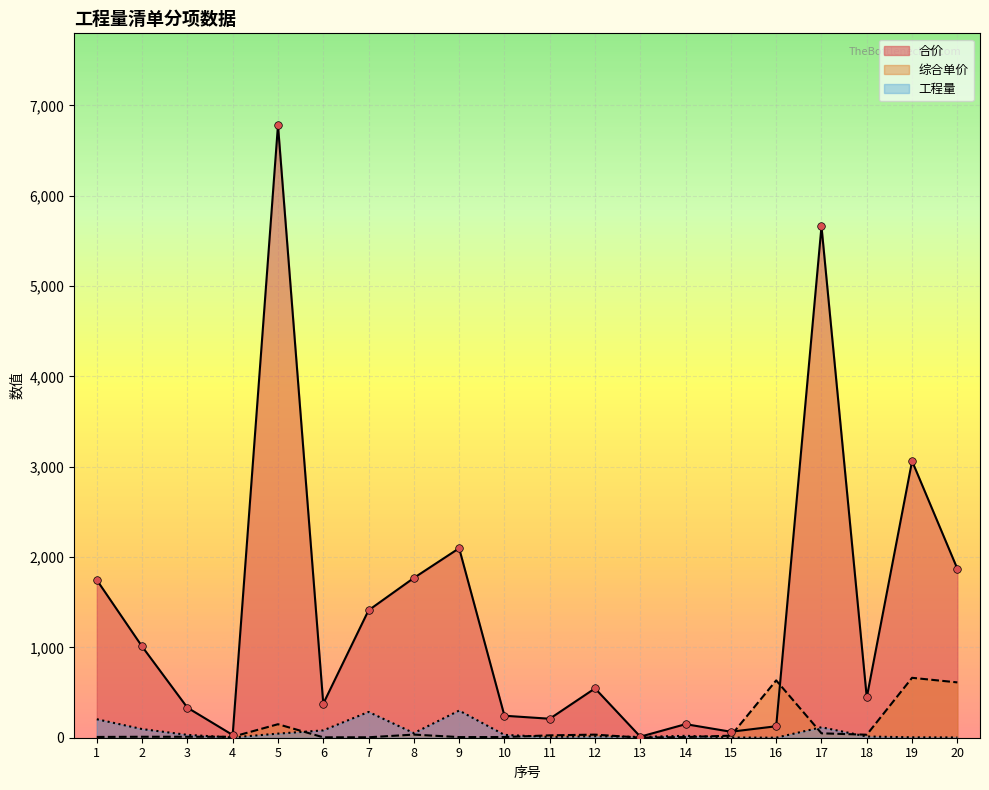

Which series contains the highest Y value?

合价